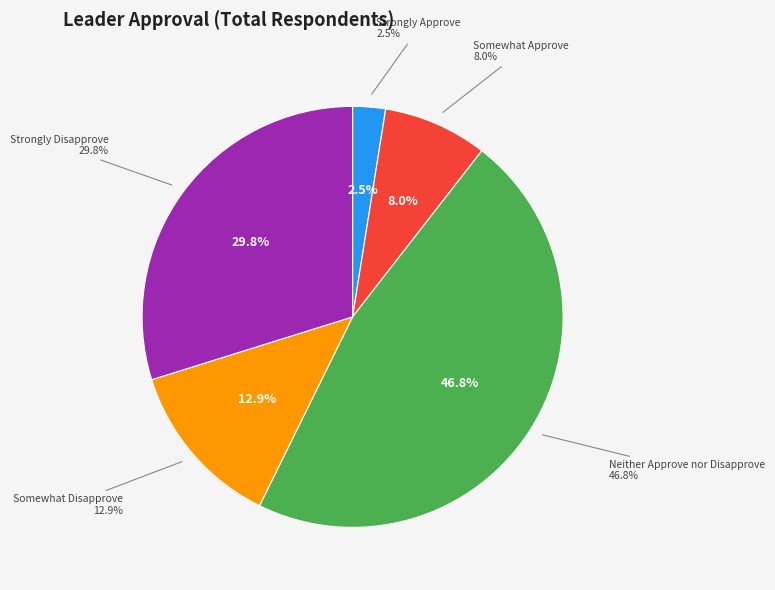

Rank the categories by value from lowest to highest.

Strongly Approve, Somewhat Approve, Somewhat Disapprove, Strongly Disapprove, Neither Approve nor Disapprove